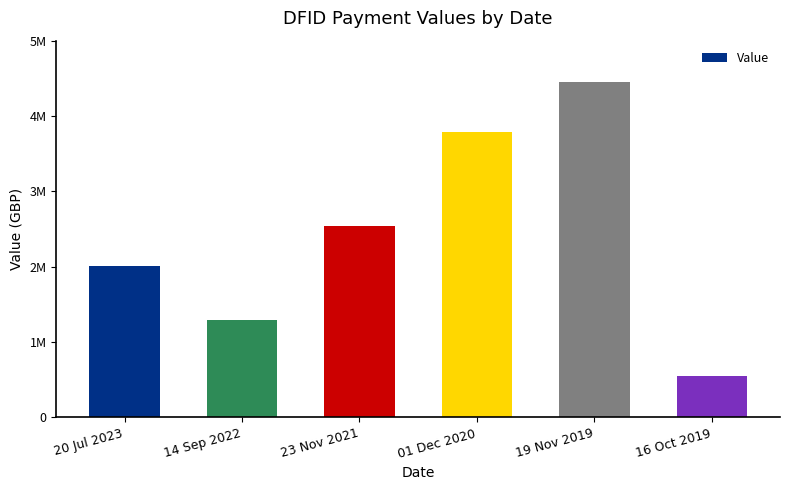

Where does the data first go above 2535000?

01 Dec 2020